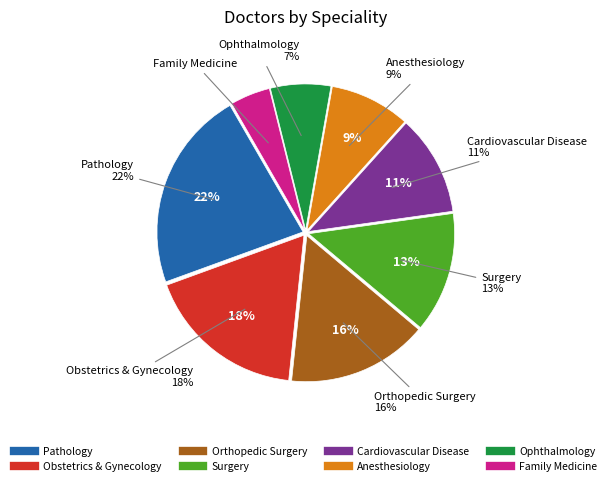

How many slices are in this pie chart?

8